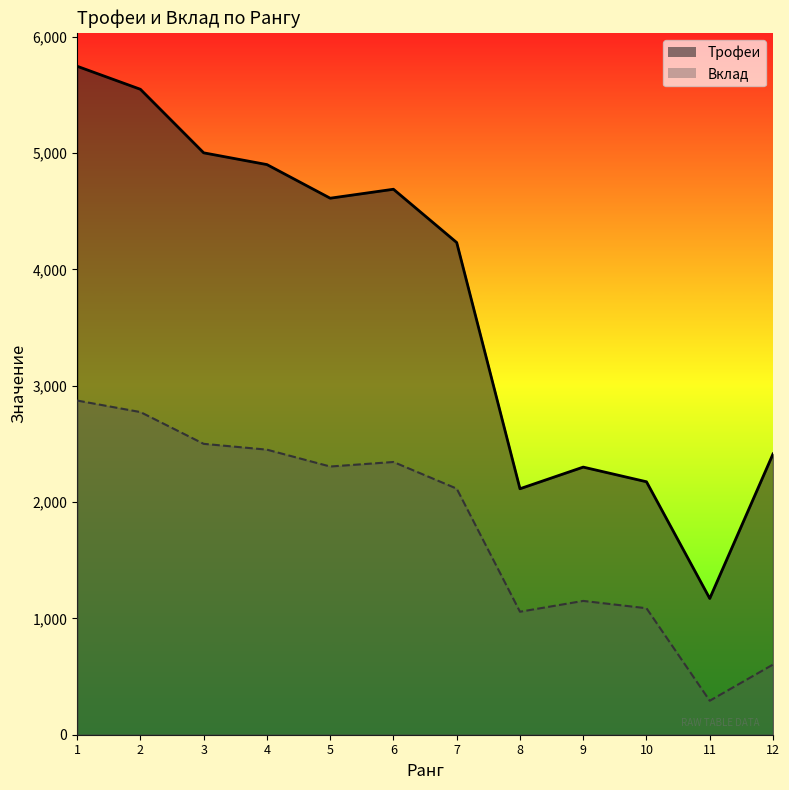

Which has a higher value, 4 or 2?

2